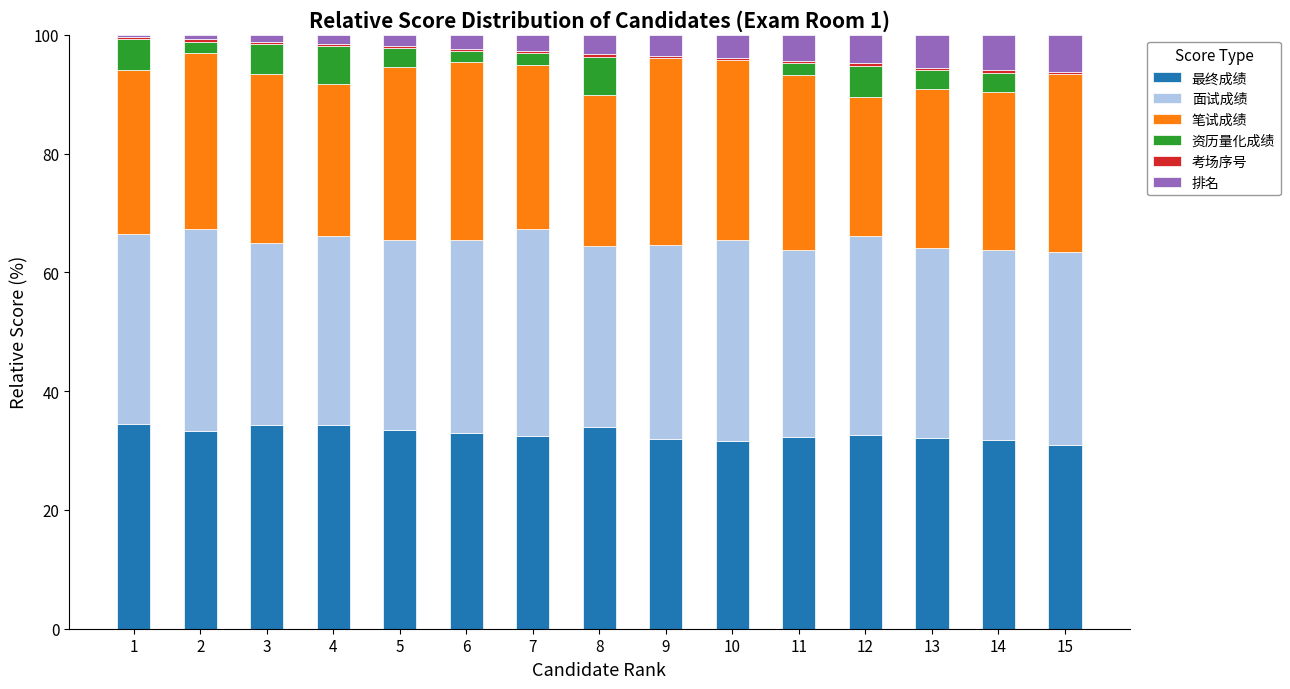

At which category is the sum across all series the highest?

5